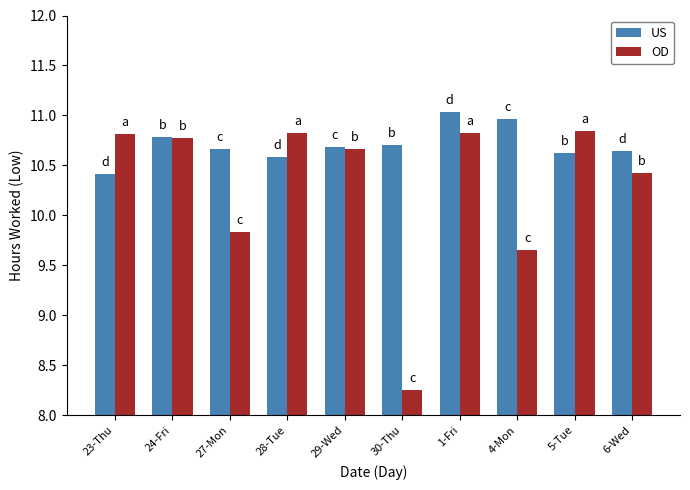

Which category has the highest value in the US series?

1-Fri